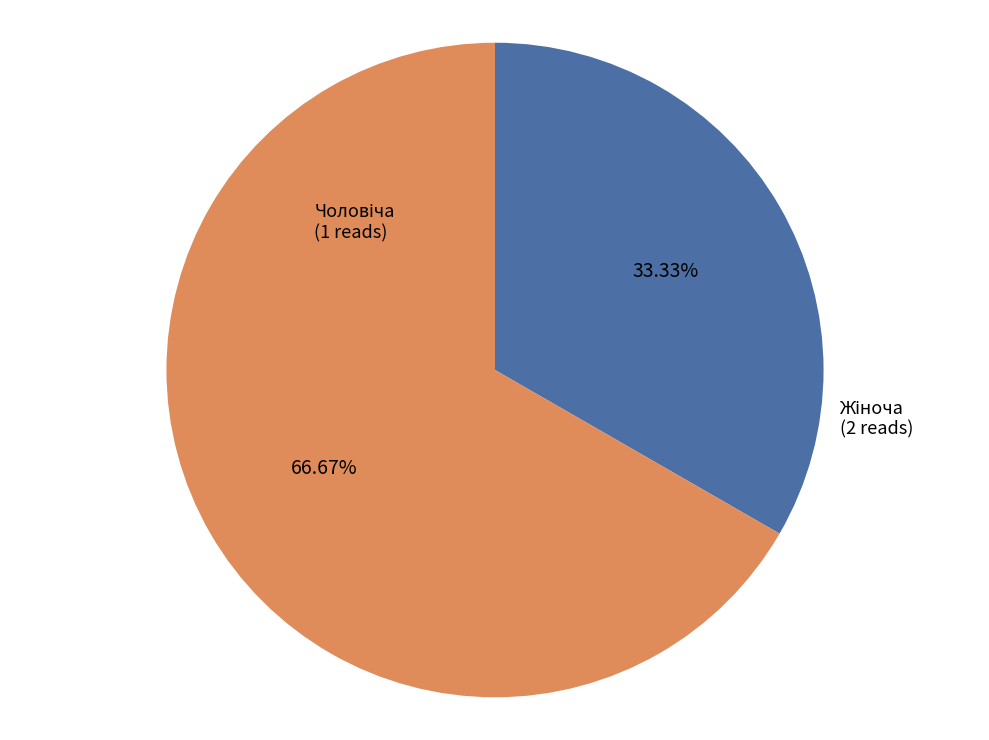

Does any single category account for the majority?

Yes